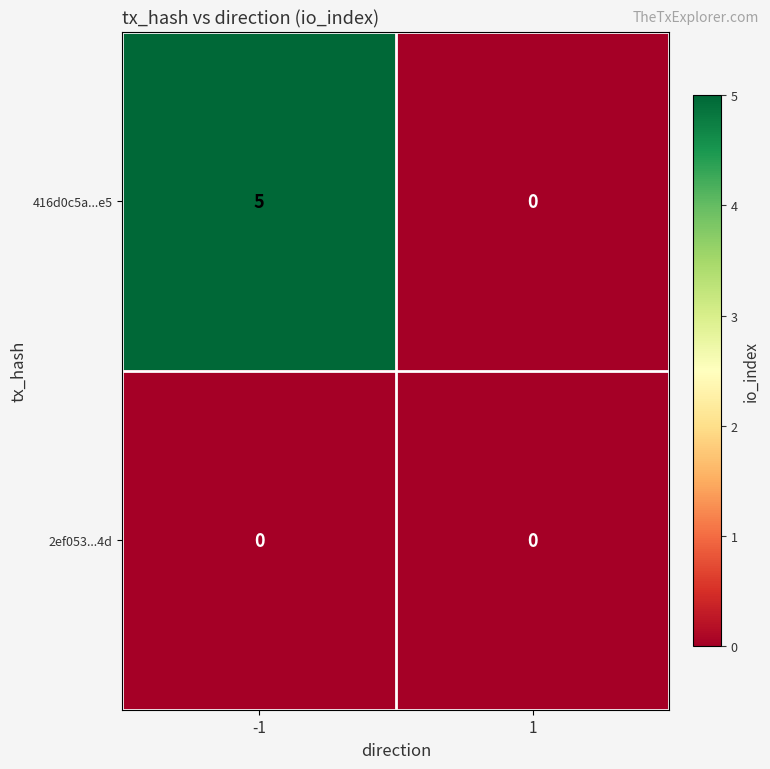

Which series has the widest spread of values?

416d0c5a...e5